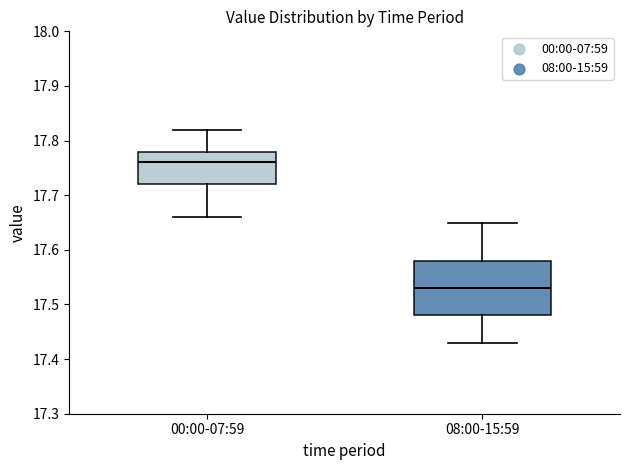

Which box has the lowest median line?

08:00-15:59